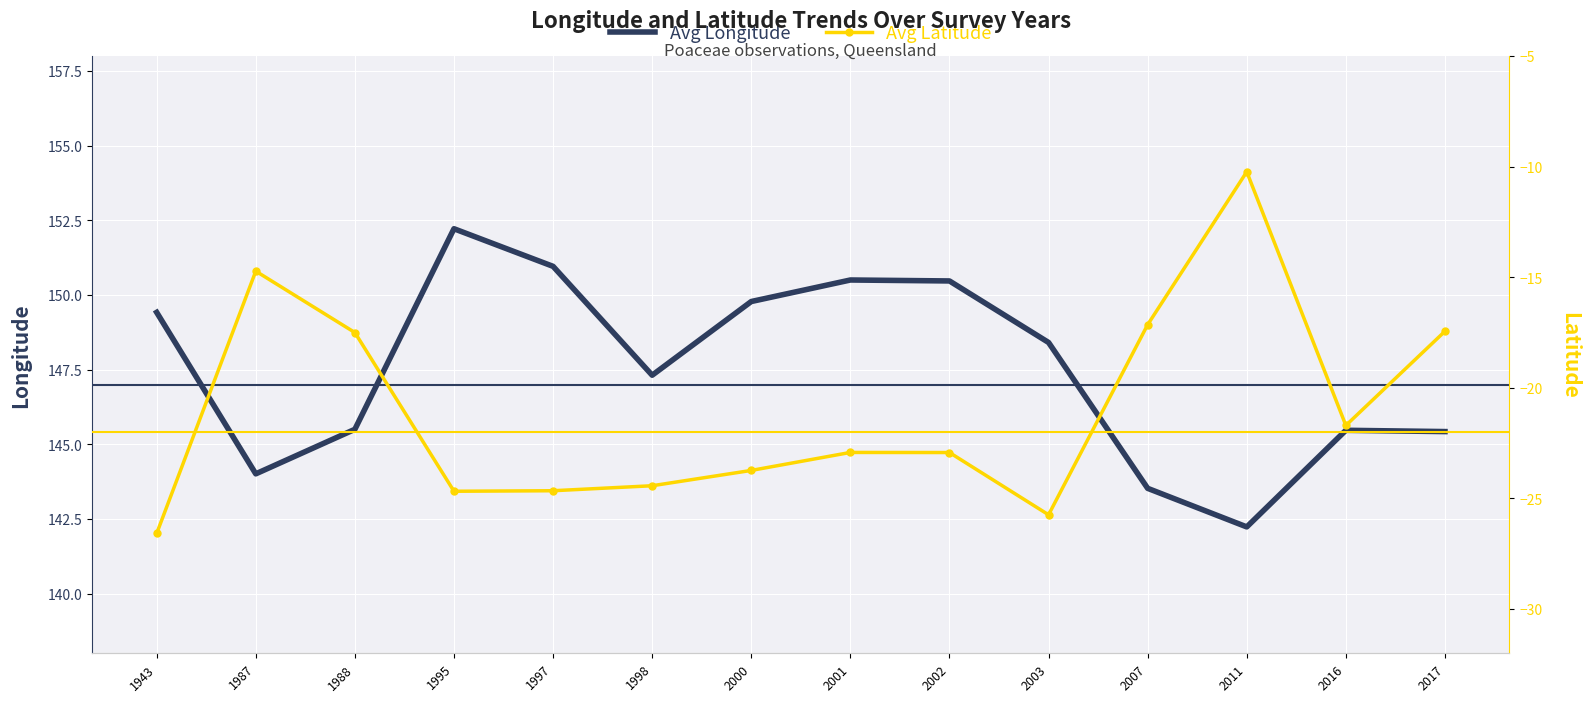

Reading right to left, extract all data points from this chart.

Avg Longitude: 145.4	145.5	142.2	143.5	148.4	150.5	150.5	149.8	147.3	151.0	152.2	145.5	144.0	149.4
Avg Latitude: -17.4	-21.7	-10.2	-17.1	-25.7	-22.9	-22.9	-23.7	-24.4	-24.7	-24.7	-17.5	-14.7	-26.6